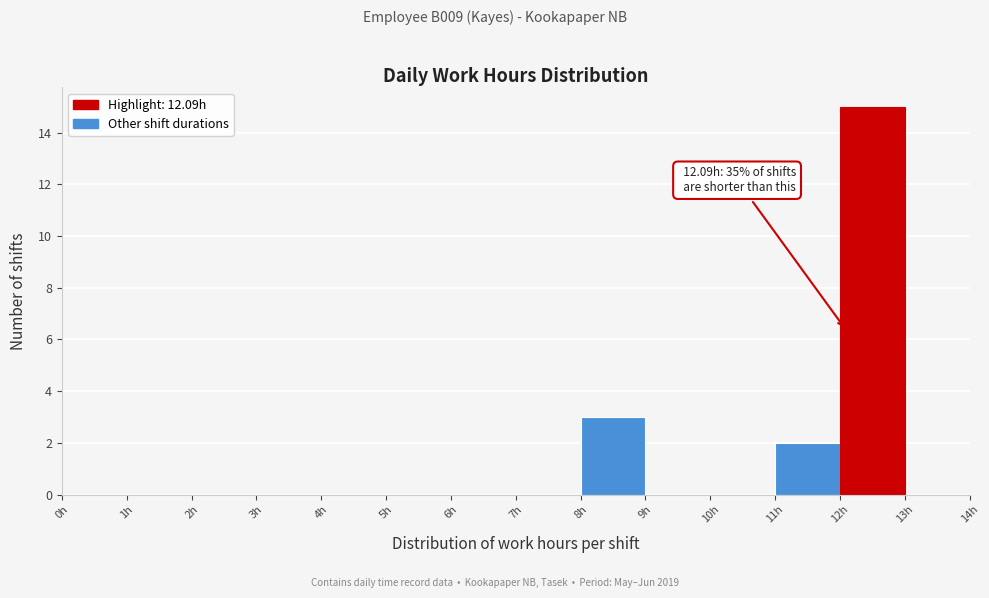

Which range on the x-axis has the tallest bar?

12 to 13